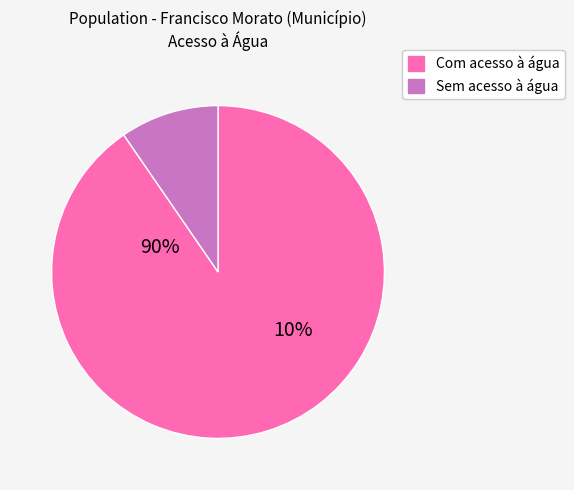

What is the change in value from Com acesso à água to Sem acesso à água?

-133469